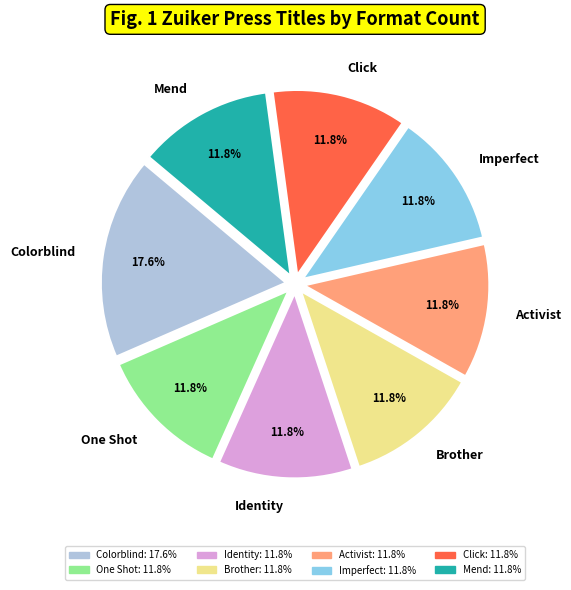

Is there any slice that represents more than half of the pie?

No